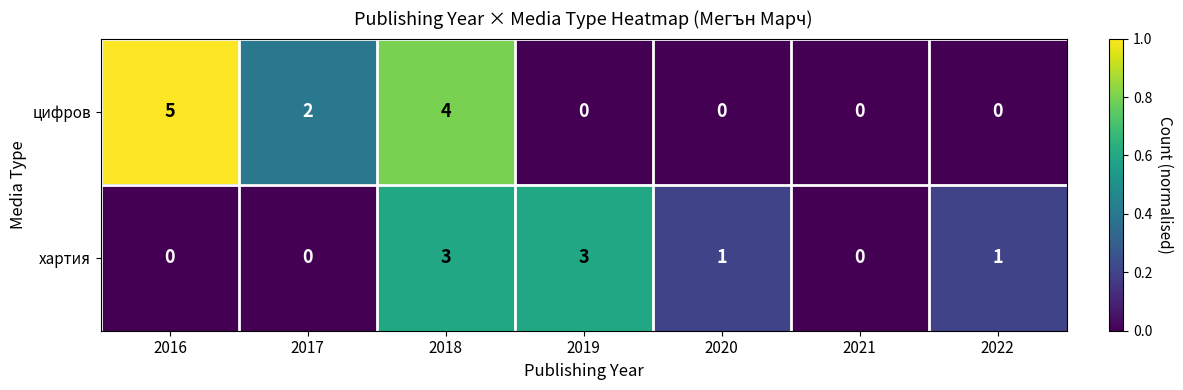

Count the хартия values in the range 0 to 3.

7